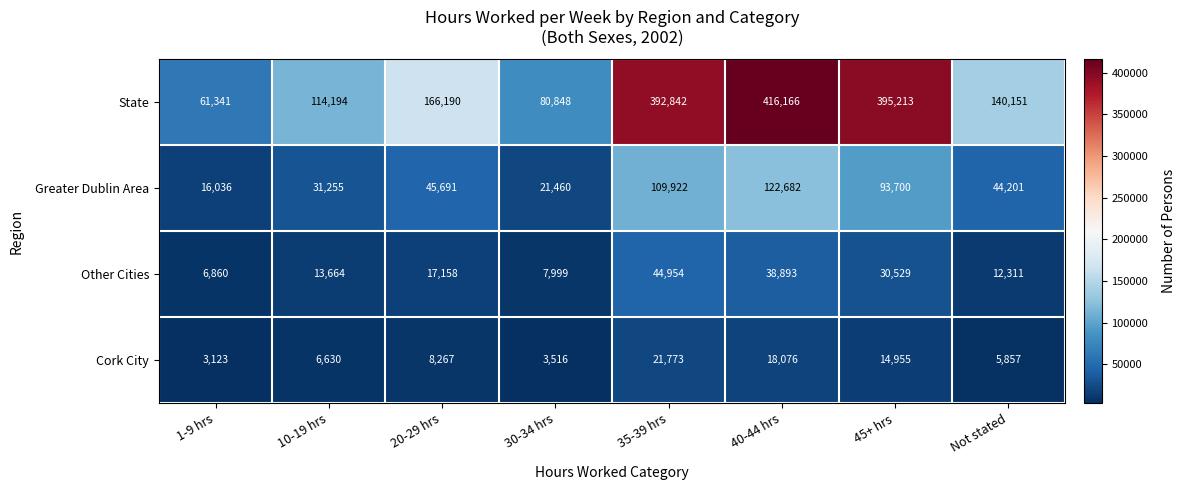

How many values in the State series are below 166190?

4